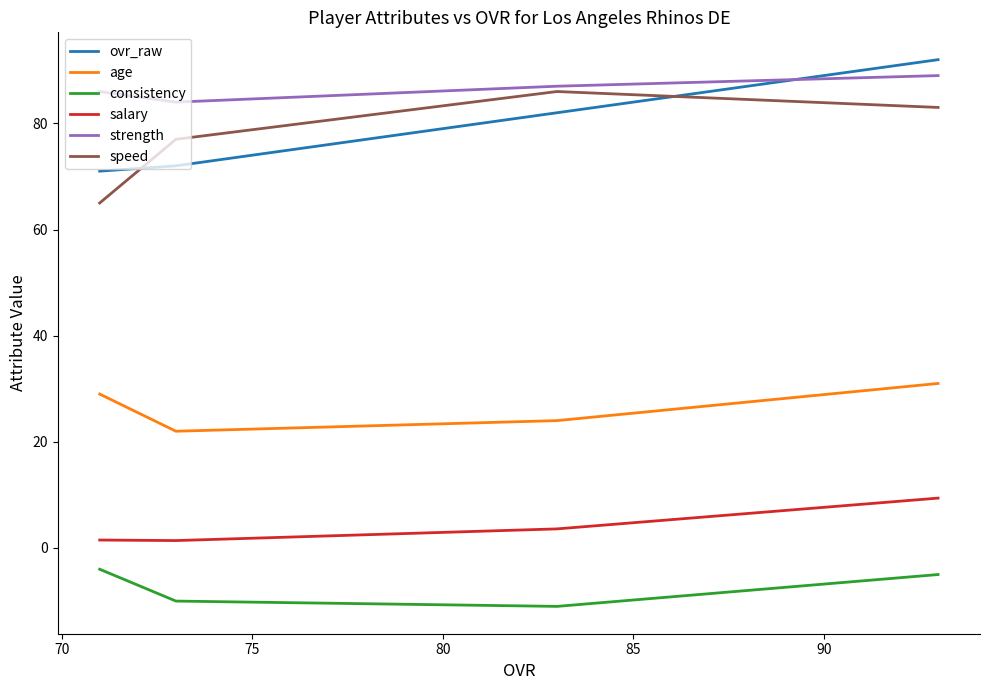

What is the sum of all ovr_raw values?

317.0